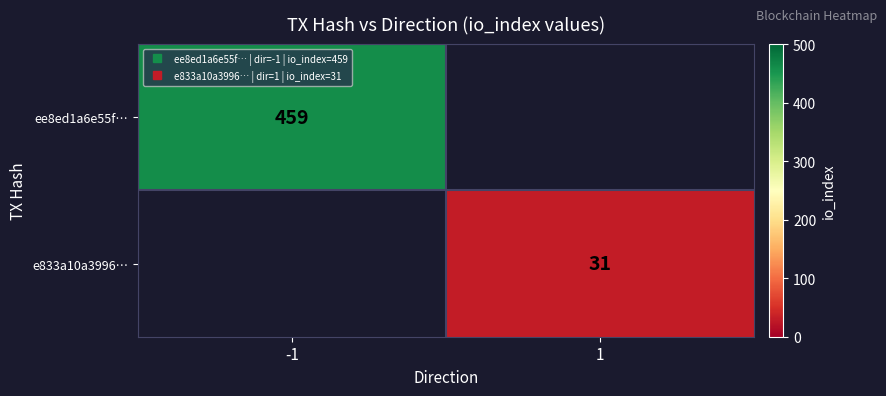

List the series in order of their peak value, highest first.

ee8ed1a6e55f…, e833a10a3996…